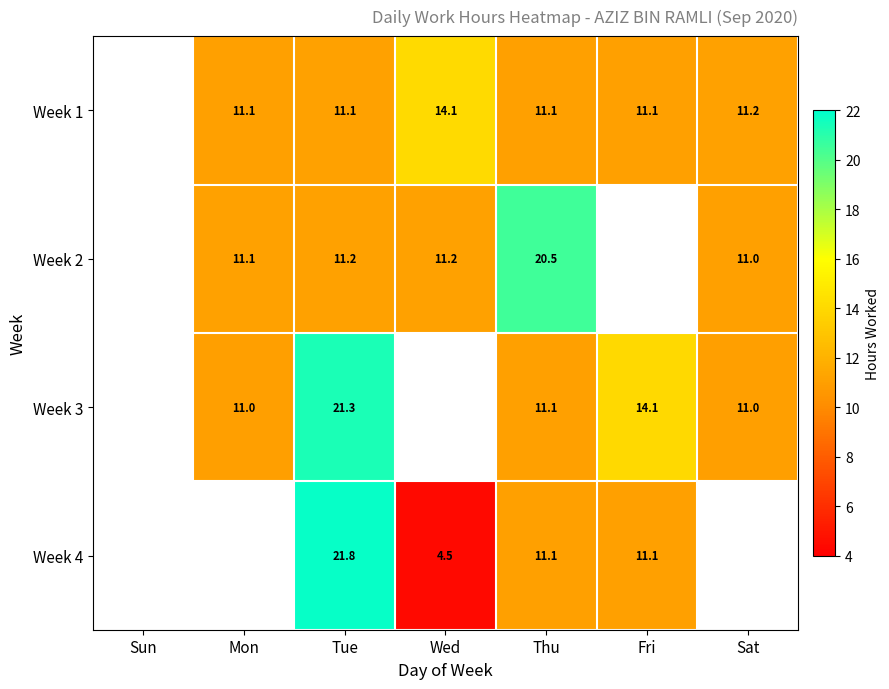

Is the value of Week 2 at Mon greater than the value of Week 3 at Mon?

Yes